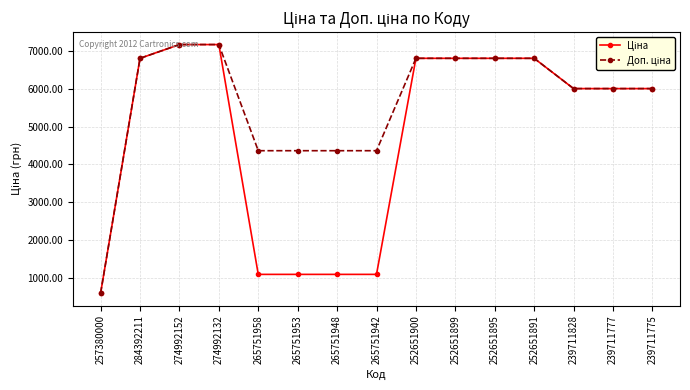

What is the spread (max minus min) of values at 265751948?

3273.2